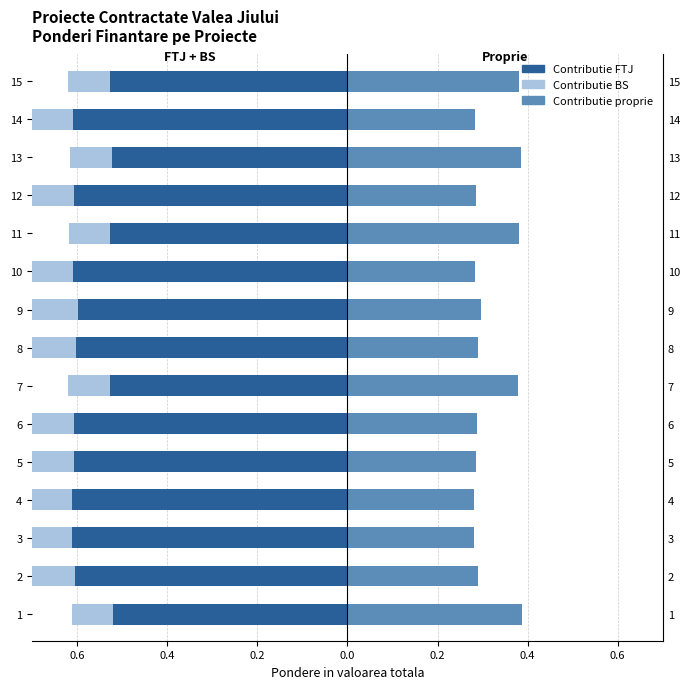

What are all the series names shown in the legend?

Contributie FTJ, Contributie BS, Contributie proprie